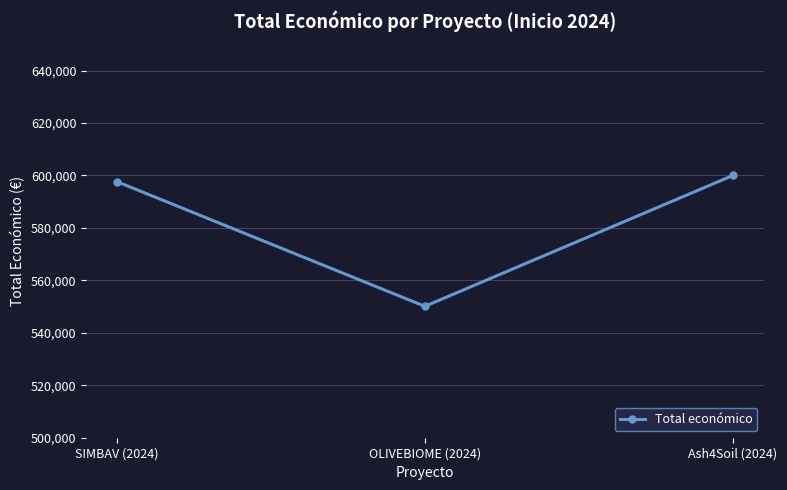

At which category does the chart reach its minimum across all series?

OLIVEBIOME (2024)